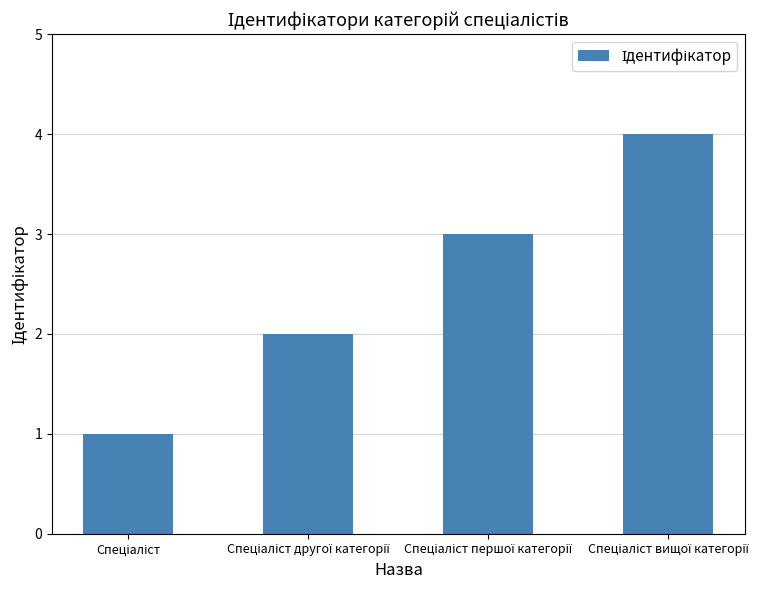

What is the difference between the maximum and minimum values?

3